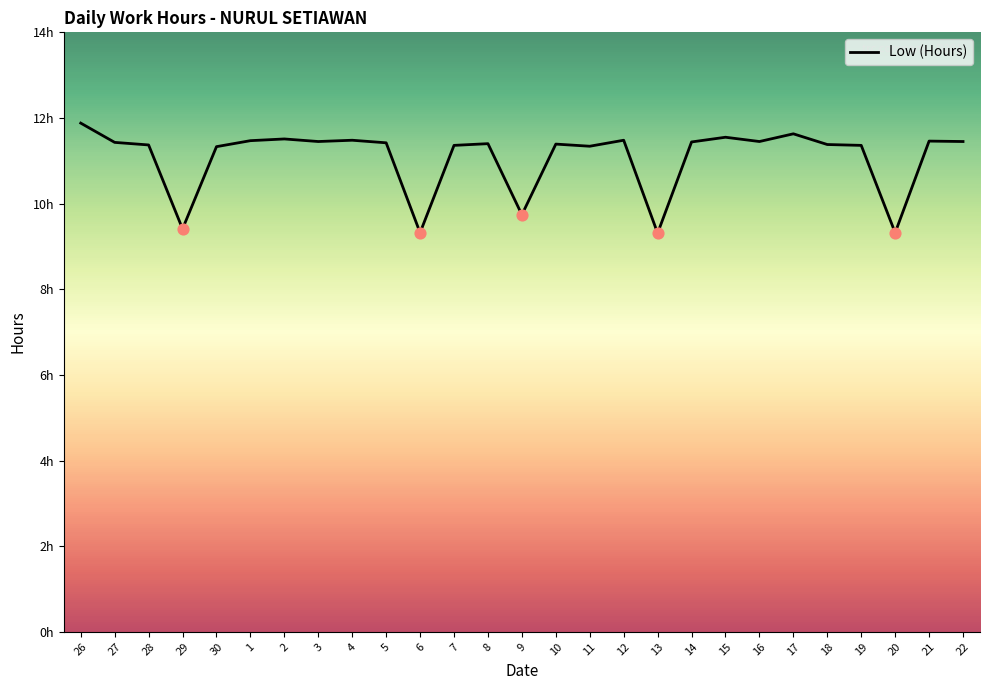

Which has a higher value, 22 or 10?

22